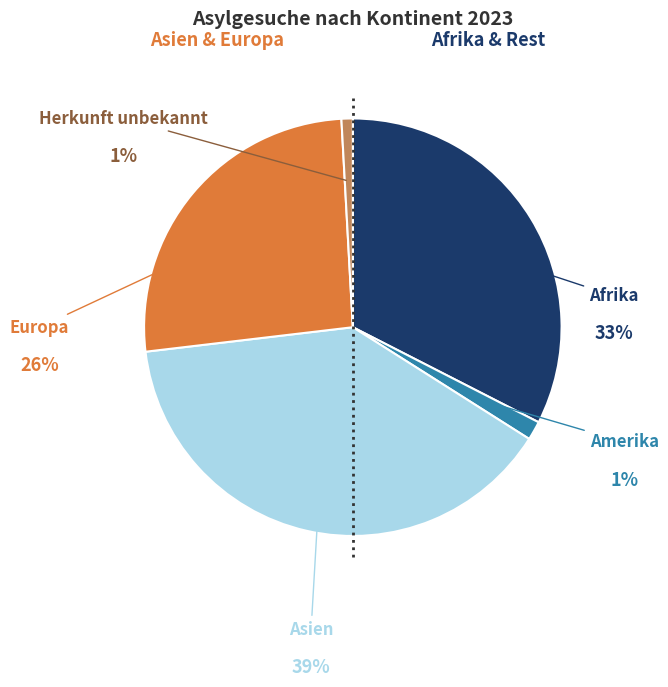

Count the number of slices in the pie.

5